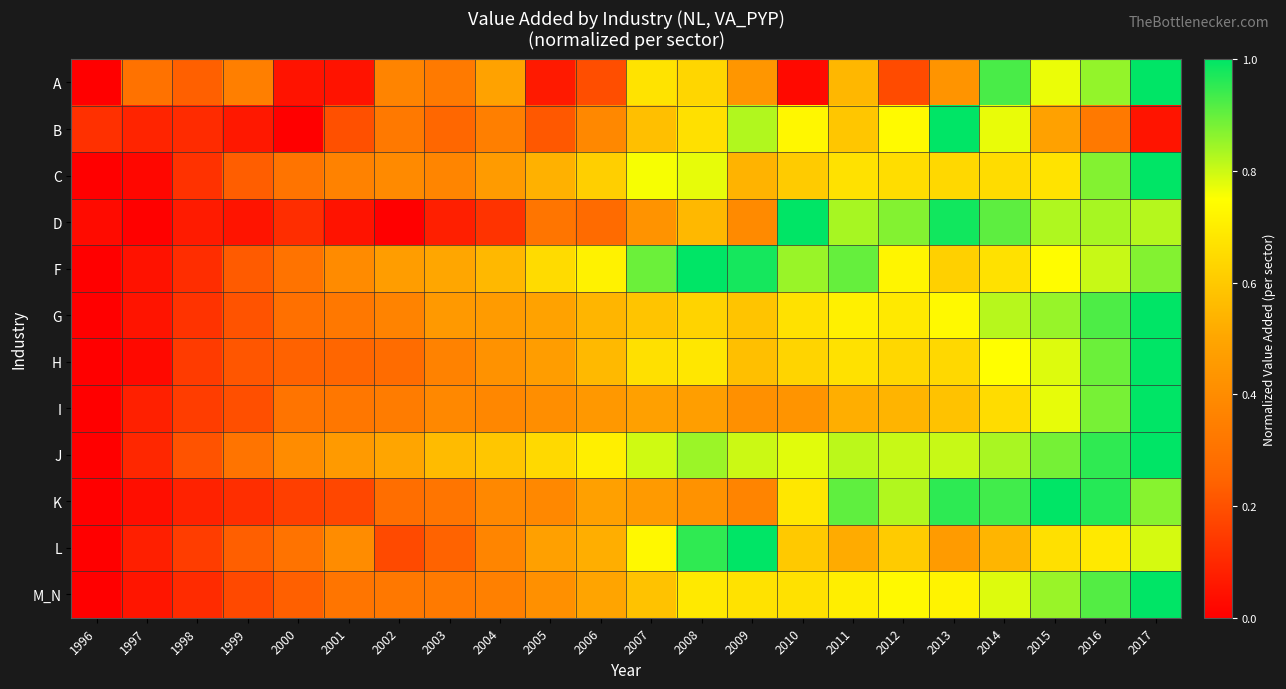

Reading left to right, list all the values displayed in this chart.

A: 1996=0.0	1997=0.3	1998=0.2	1999=0.3	2000=0.0	2001=0.0	2002=0.4	2003=0.3	2004=0.5	2005=0.1	2006=0.2	2007=0.7	2008=0.6	2009=0.4	2010=0.0	2011=0.6	2012=0.2	2013=0.4	2014=0.9	2015=0.8	2016=0.9	2017=1.0
B: 1996=0.1	1997=0.1	1998=0.1	1999=0.1	2000=0.0	2001=0.2	2002=0.3	2003=0.3	2004=0.3	2005=0.2	2006=0.4	2007=0.6	2008=0.7	2009=0.8	2010=0.7	2011=0.6	2012=0.7	2013=1.0	2014=0.8	2015=0.5	2016=0.3	2017=0.1
C: 1996=0.0	1997=0.0	1998=0.1	1999=0.2	2000=0.3	2001=0.4	2002=0.4	2003=0.4	2004=0.5	2005=0.5	2006=0.6	2007=0.8	2008=0.8	2009=0.5	2010=0.6	2011=0.7	2012=0.7	2013=0.6	2014=0.7	2015=0.7	2016=0.9	2017=1.0
D: 1996=0.0	1997=0.0	1998=0.1	1999=0.1	2000=0.1	2001=0.0	2002=0.0	2003=0.1	2004=0.1	2005=0.3	2006=0.3	2007=0.4	2008=0.6	2009=0.4	2010=1.0	2011=0.8	2012=0.9	2013=1.0	2014=0.9	2015=0.8	2016=0.8	2017=0.8
F: 1996=0.0	1997=0.0	1998=0.1	1999=0.2	2000=0.3	2001=0.4	2002=0.5	2003=0.5	2004=0.6	2005=0.6	2006=0.7	2007=0.9	2008=1.0	2009=1.0	2010=0.8	2011=0.9	2012=0.7	2013=0.6	2014=0.7	2015=0.7	2016=0.8	2017=0.9
G: 1996=0.0	1997=0.1	1998=0.1	1999=0.2	2000=0.3	2001=0.3	2002=0.4	2003=0.5	2004=0.5	2005=0.5	2006=0.5	2007=0.6	2008=0.6	2009=0.6	2010=0.7	2011=0.7	2012=0.7	2013=0.7	2014=0.8	2015=0.8	2016=0.9	2017=1.0
H: 1996=0.0	1997=0.0	1998=0.1	1999=0.2	2000=0.2	2001=0.3	2002=0.3	2003=0.4	2004=0.4	2005=0.5	2006=0.6	2007=0.7	2008=0.7	2009=0.6	2010=0.6	2011=0.7	2012=0.6	2013=0.6	2014=0.7	2015=0.8	2016=0.9	2017=1.0
I: 1996=0.0	1997=0.1	1998=0.2	1999=0.2	2000=0.3	2001=0.3	2002=0.3	2003=0.4	2004=0.4	2005=0.4	2006=0.4	2007=0.5	2008=0.5	2009=0.4	2010=0.4	2011=0.5	2012=0.5	2013=0.6	2014=0.7	2015=0.8	2016=0.9	2017=1.0
J: 1996=0.0	1997=0.1	1998=0.2	1999=0.3	2000=0.4	2001=0.5	2002=0.5	2003=0.6	2004=0.6	2005=0.6	2006=0.7	2007=0.8	2008=0.8	2009=0.8	2010=0.8	2011=0.8	2012=0.8	2013=0.8	2014=0.8	2015=0.9	2016=1.0	2017=1.0
K: 1996=0.0	1997=0.0	1998=0.1	1999=0.1	2000=0.2	2001=0.2	2002=0.3	2003=0.3	2004=0.4	2005=0.4	2006=0.5	2007=0.5	2008=0.4	2009=0.4	2010=0.7	2011=0.9	2012=0.8	2013=1.0	2014=0.9	2015=1.0	2016=1.0	2017=0.9
L: 1996=0.0	1997=0.1	1998=0.2	1999=0.2	2000=0.3	2001=0.4	2002=0.2	2003=0.2	2004=0.4	2005=0.5	2006=0.5	2007=0.7	2008=1.0	2009=1.0	2010=0.6	2011=0.5	2012=0.6	2013=0.5	2014=0.5	2015=0.7	2016=0.7	2017=0.8
M_N: 1996=0.0	1997=0.1	1998=0.1	1999=0.2	2000=0.2	2001=0.3	2002=0.3	2003=0.3	2004=0.4	2005=0.4	2006=0.5	2007=0.6	2008=0.7	2009=0.7	2010=0.7	2011=0.7	2012=0.7	2013=0.7	2014=0.8	2015=0.8	2016=0.9	2017=1.0